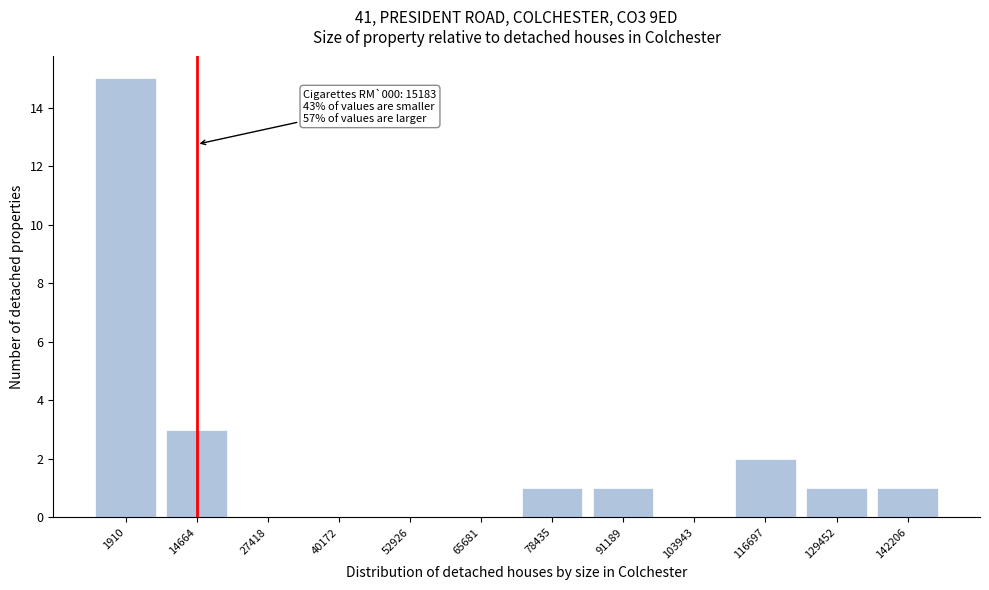

Reading left to right, extract all data points from this chart.

1910=15	14664=3	27418=0	40172=0	52926=0	65681=0	78435=1	91189=1	103943=0	116697=2	129452=1	142206=1